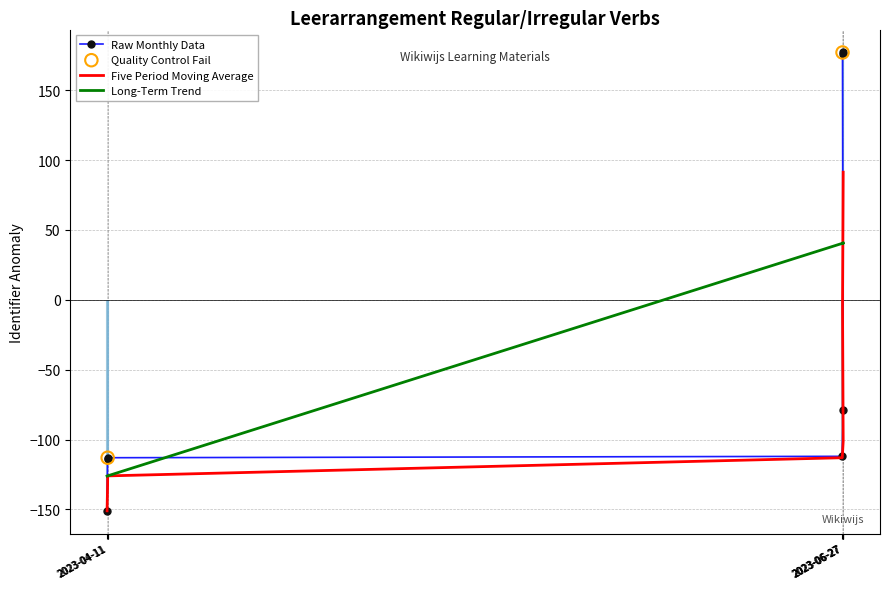

What is the change in value from 2023-04-11 19:33:02 to 2023-04-11 21:01:36?

+38